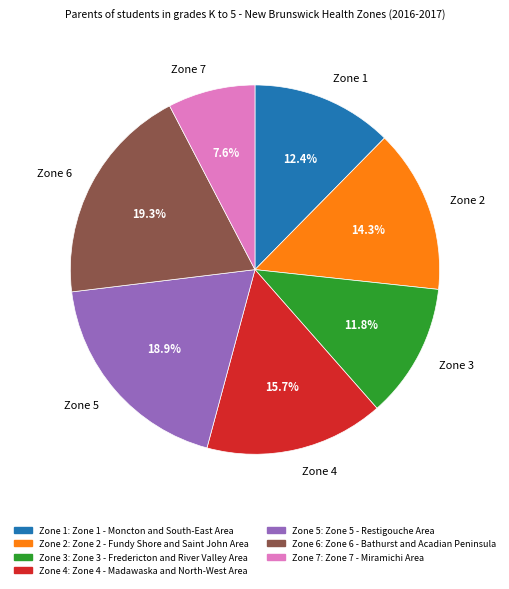

Which has a higher value, Zone 2 or Zone 4?

Zone 4